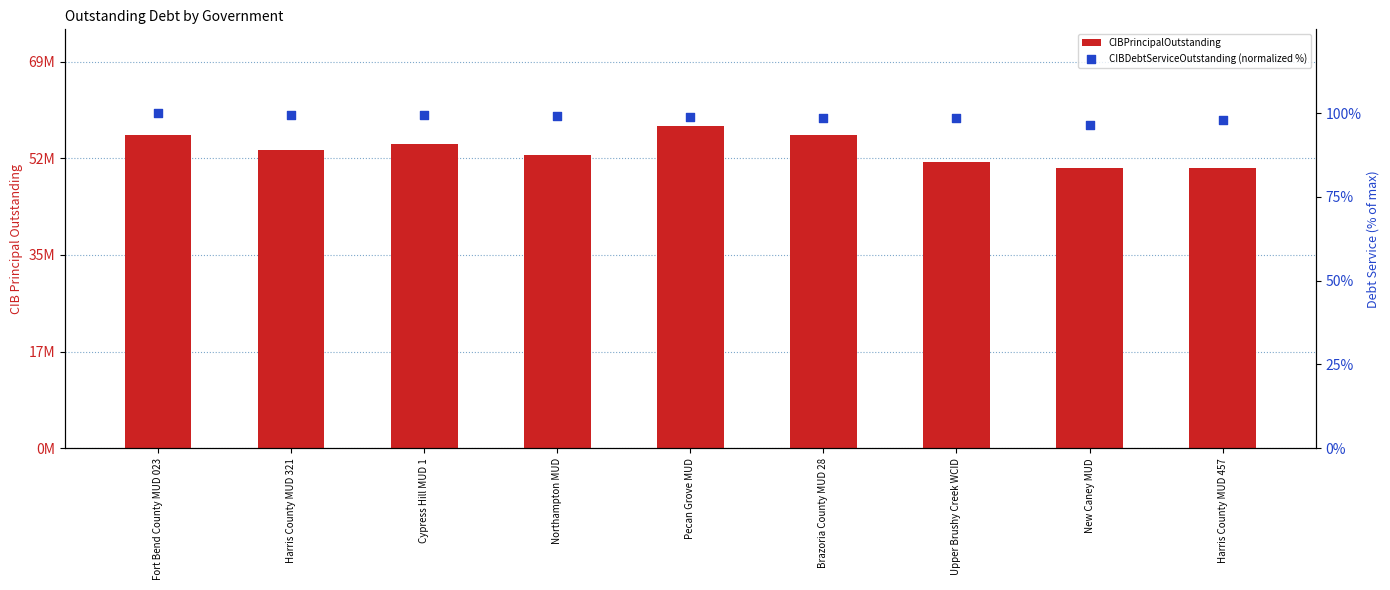

What are all the series names shown in the legend?

CIBPrincipalOutstanding, CIBDebtServiceOutstanding (normalized %)